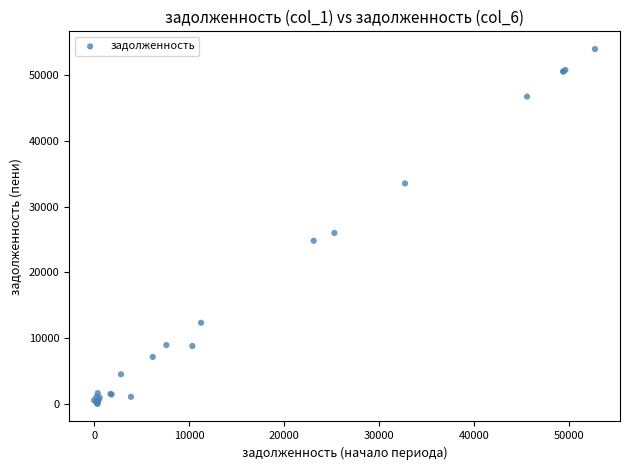

What Y value in the scatter plot is closest to 26992?

25997.6